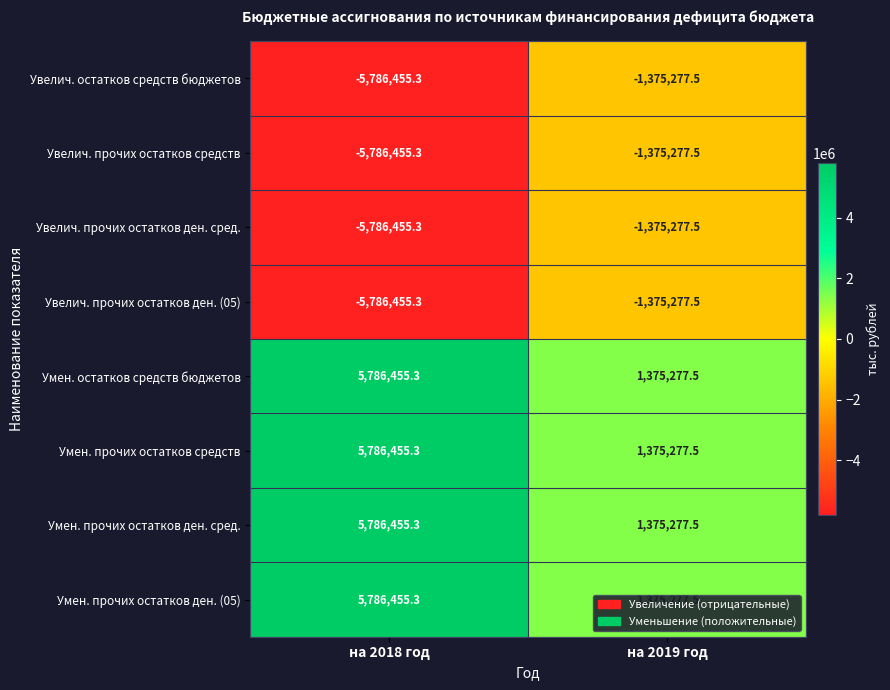

What is the difference between the highest and lowest values at на 2019 год?

2750555.0